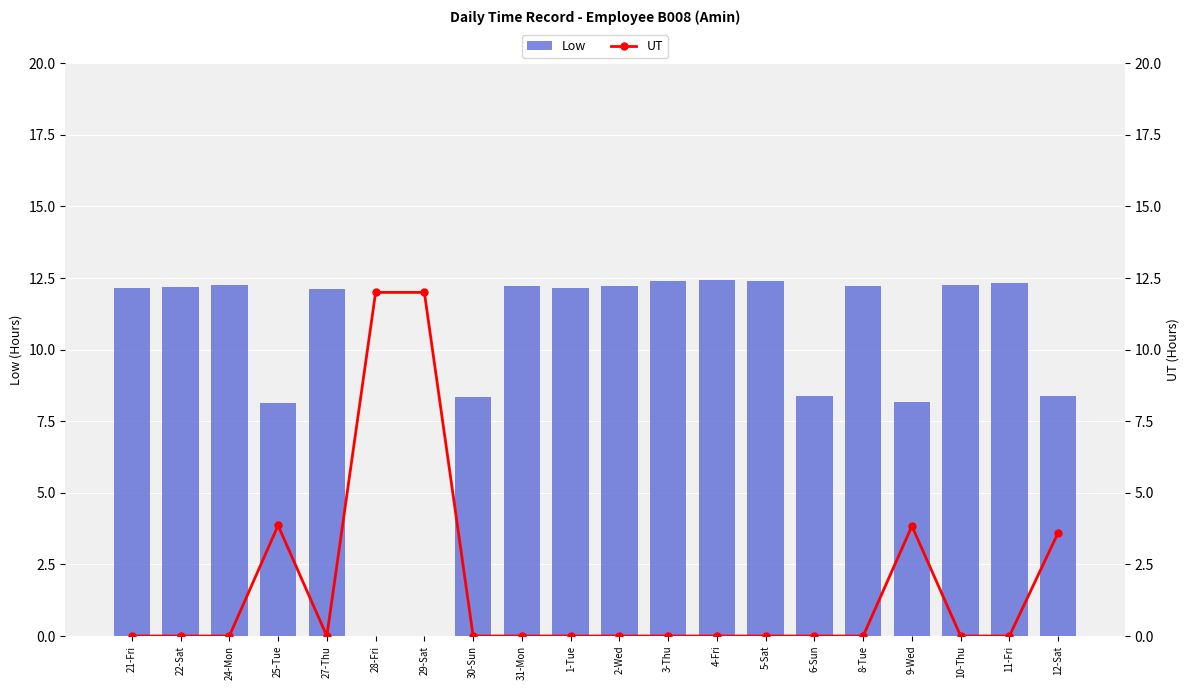

What is the spread (max minus min) of values at 28-Fri?

12.0